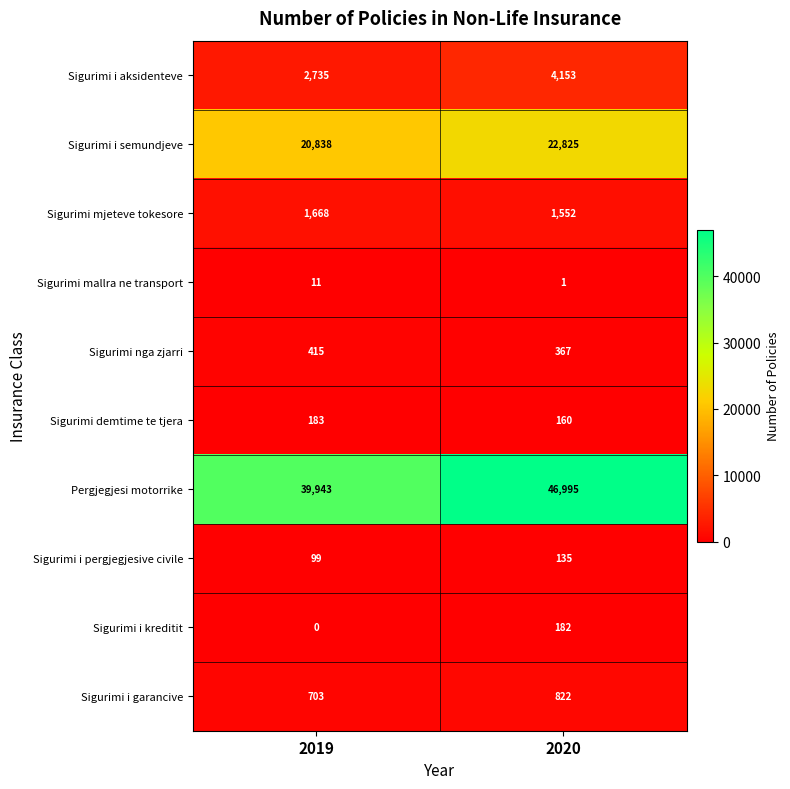

How many series are shown in this chart?

10